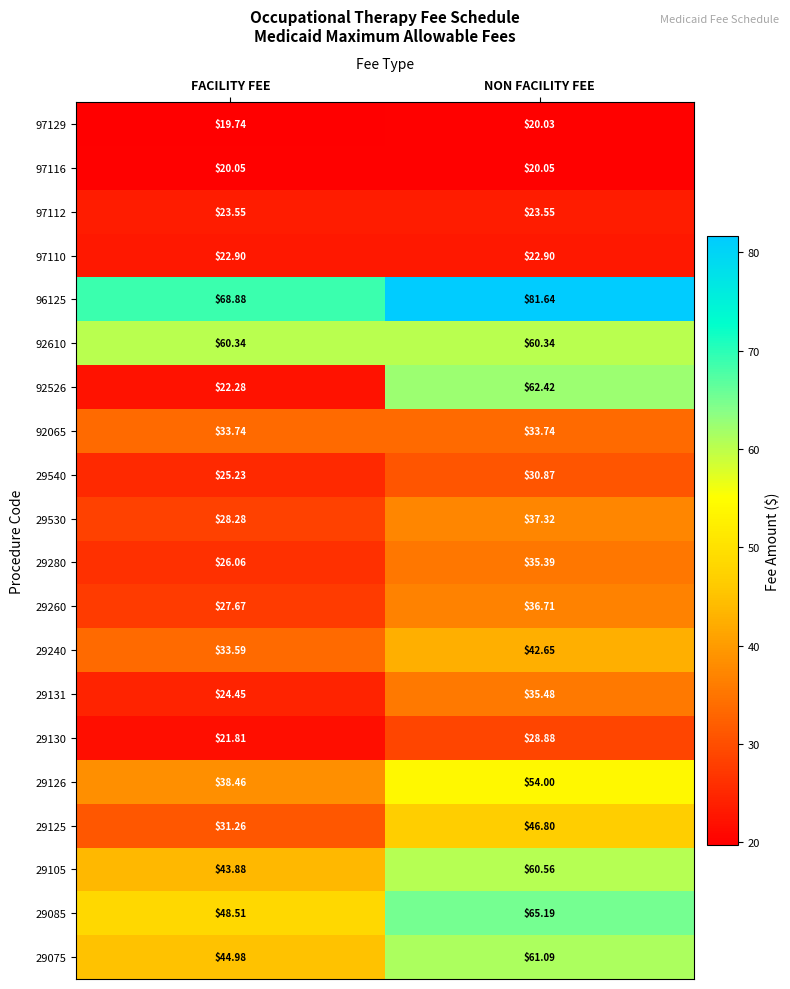

List the series in order of their peak value, highest first.

96125, 29085, 92526, 29075, 29105, 92610, 29126, 29125, 29240, 29530, 29260, 29131, 29280, 92065, 29540, 29130, 97112, 97110, 97116, 97129